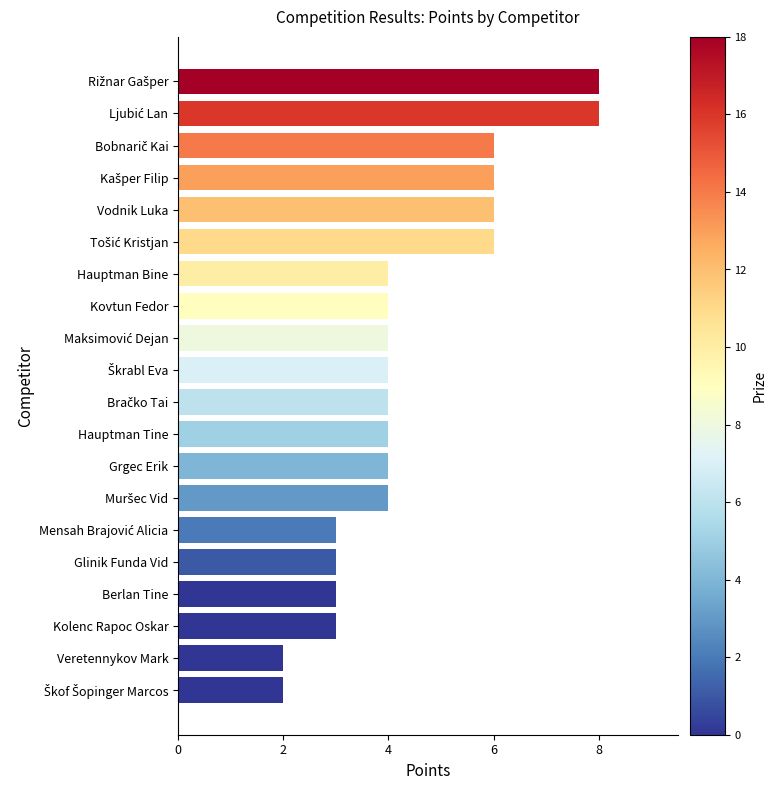

The value at Hauptman Bine is 4. True or false?

True